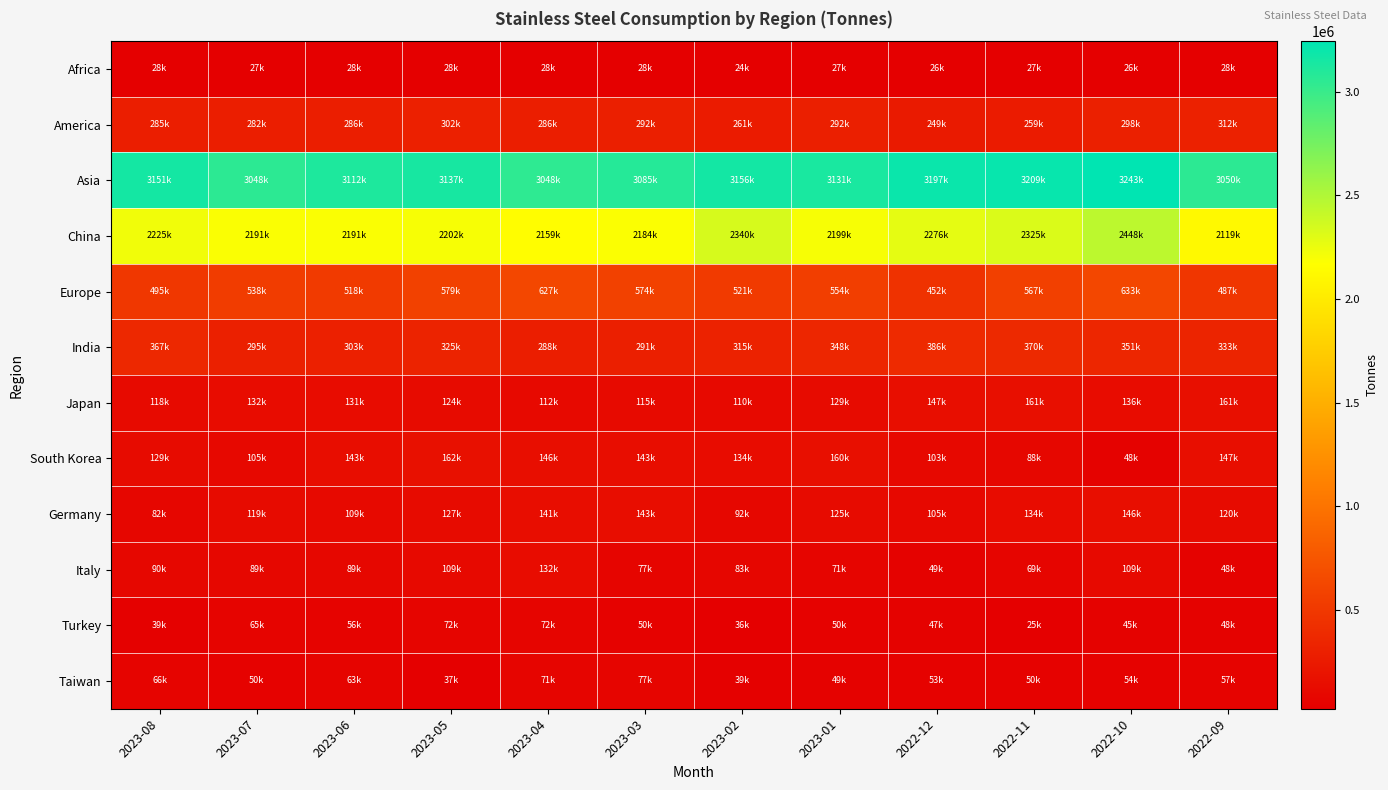

Which label corresponds to the smallest value in the chart?

2023-02